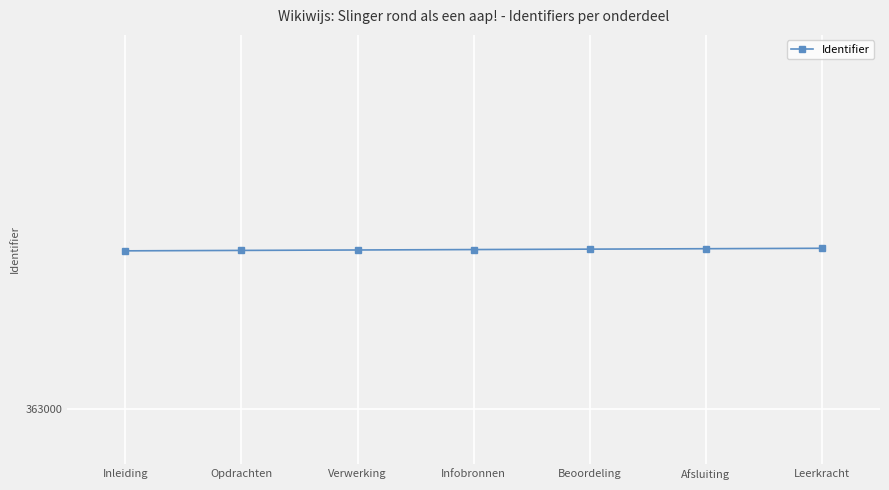

What is the sum of all values?

2543618